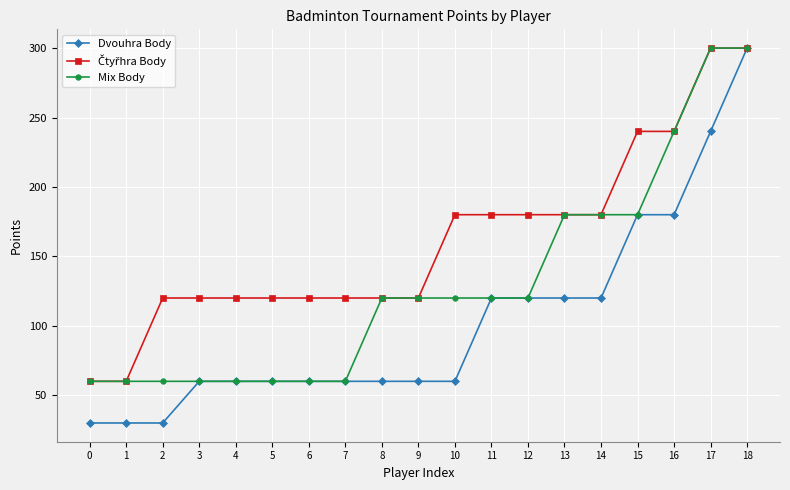

What is the difference between the highest and lowest values at 4?

60